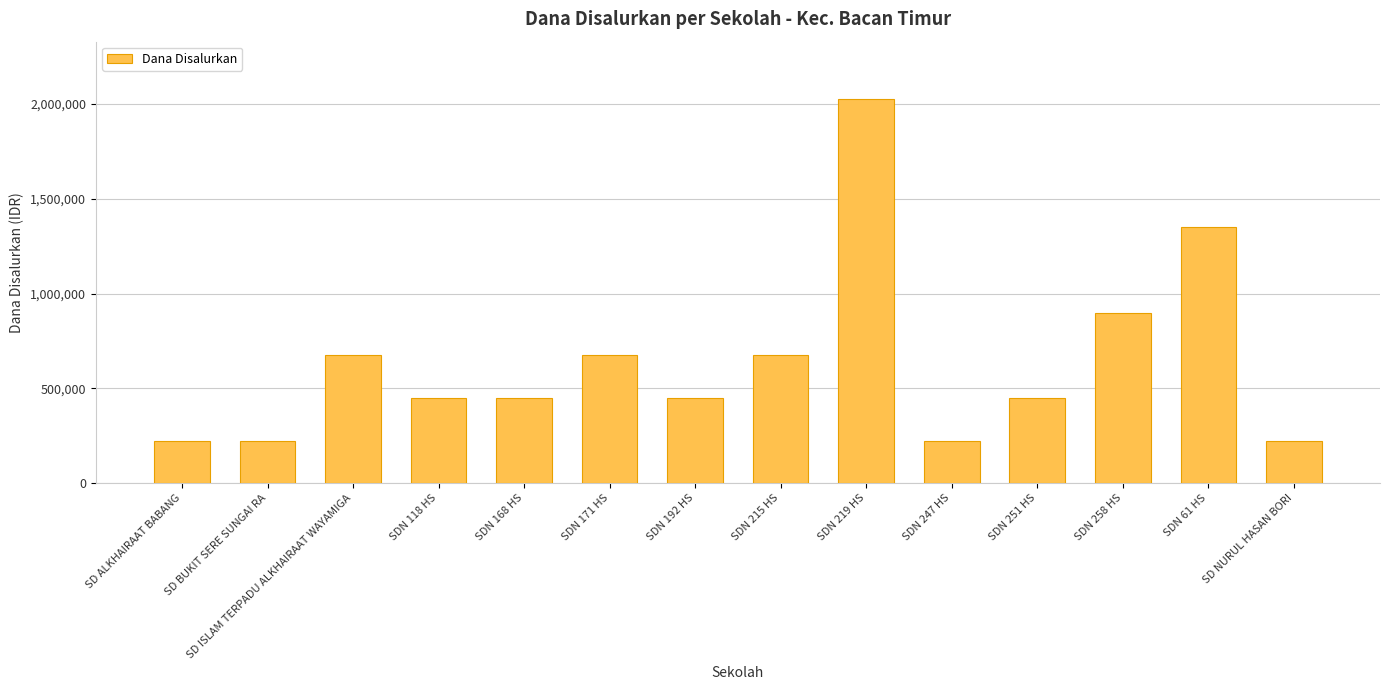

What is the smallest value displayed?

225000